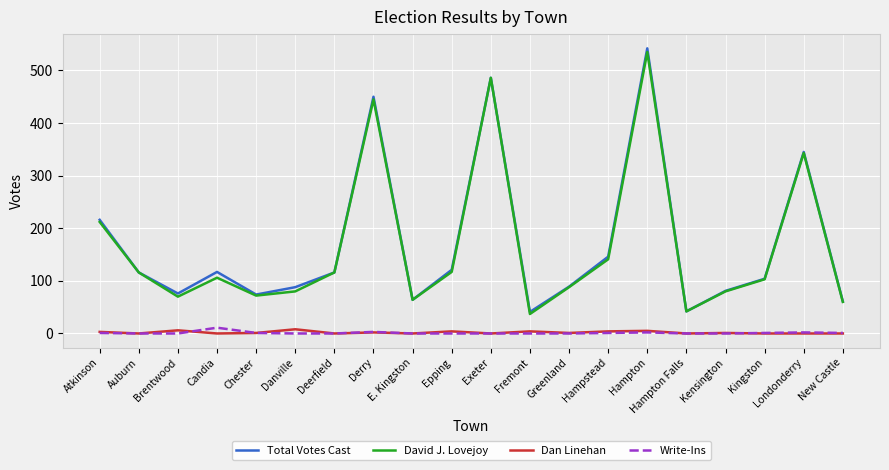

What is the average value of the David J. Lovejoy series?

166